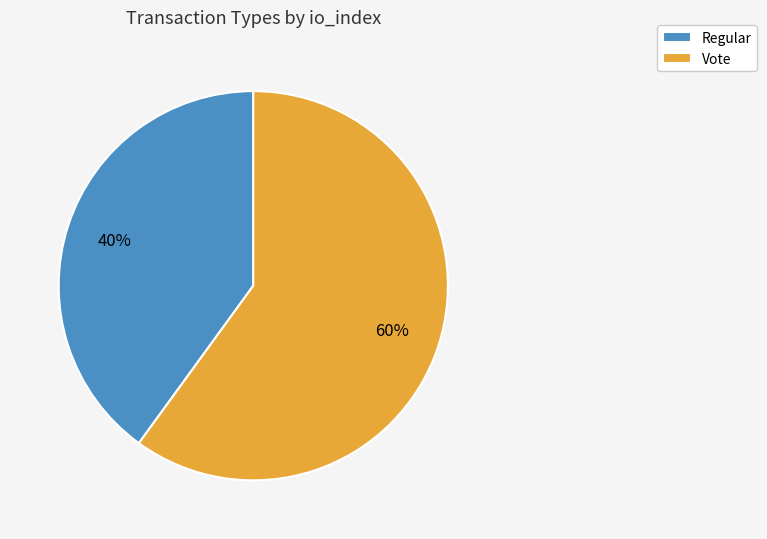

Rank the categories by value from lowest to highest.

Regular, Vote